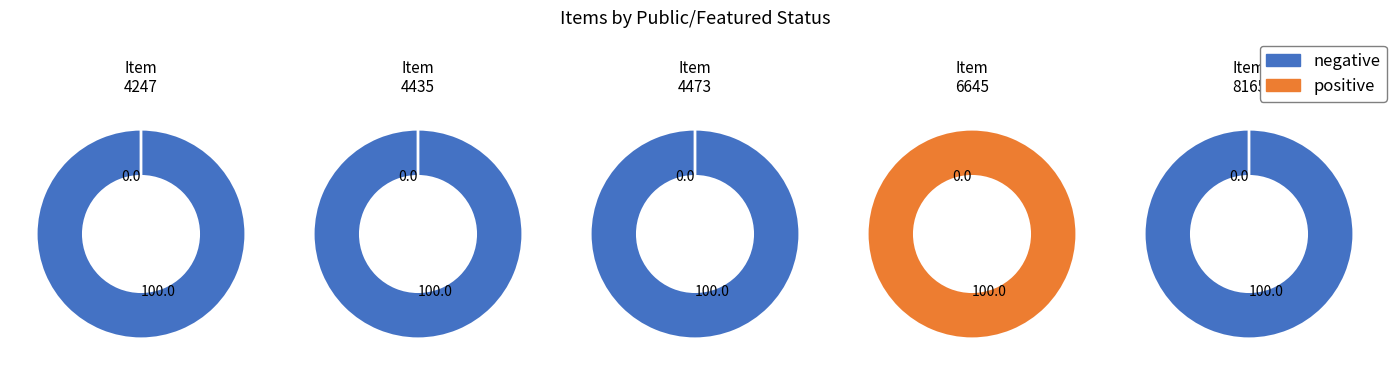

Is the sum of 4247 and 4435 greater than half?

Yes